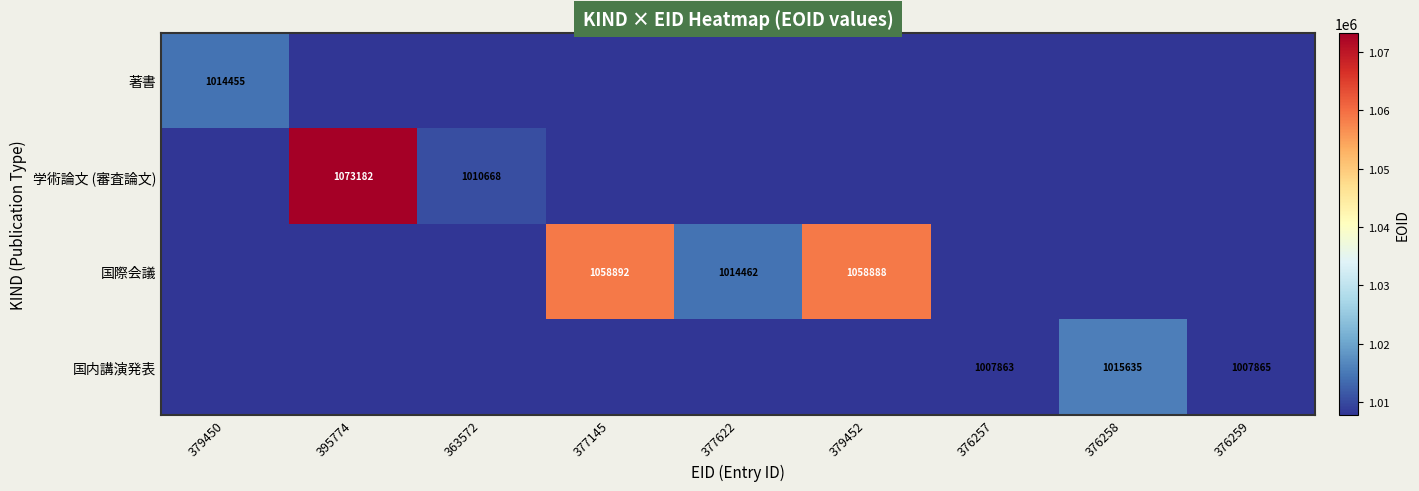

Is it true that 学術論文 (審査論文) equals 1073182 at 395774?

True